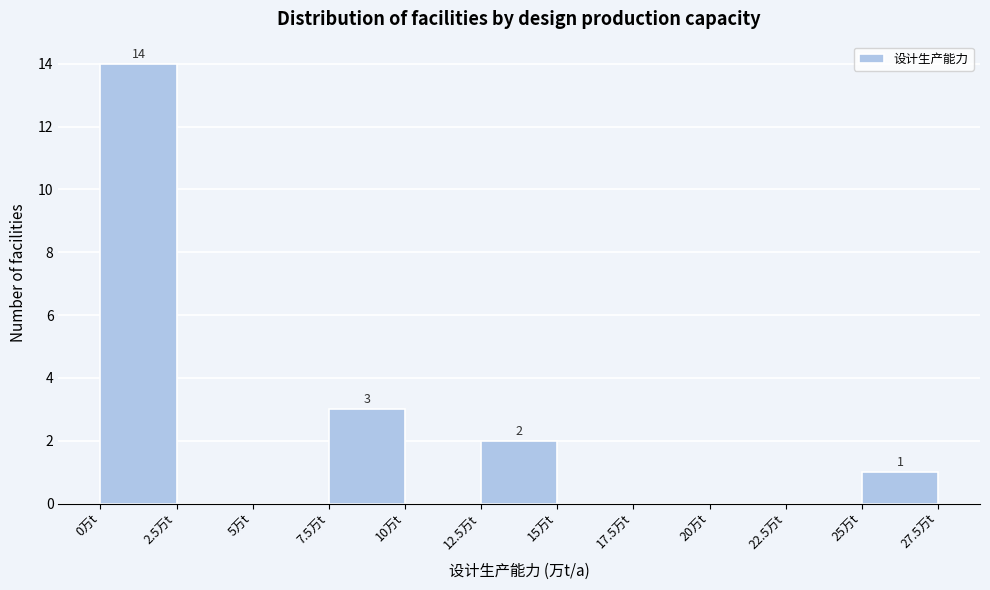

Which range on the x-axis has the tallest bar?

0.0 to 2.5